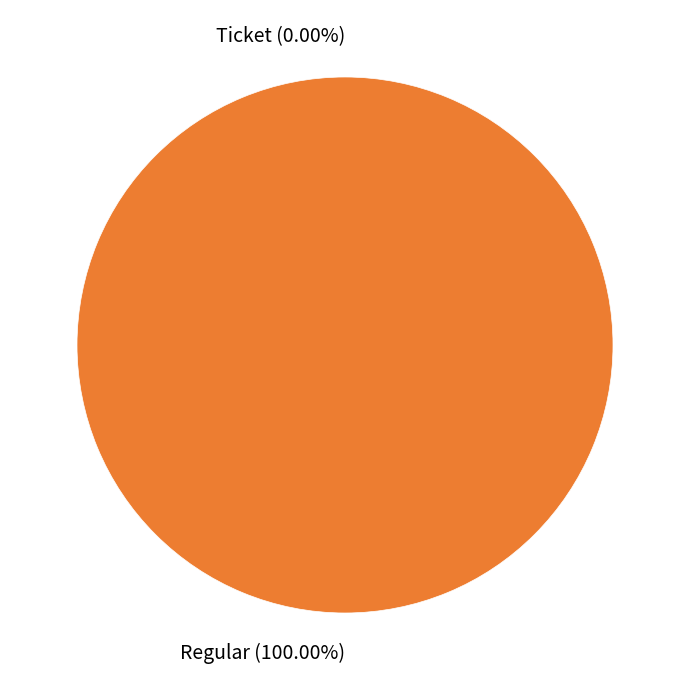

Does Regular account for over 50% of the chart?

Yes